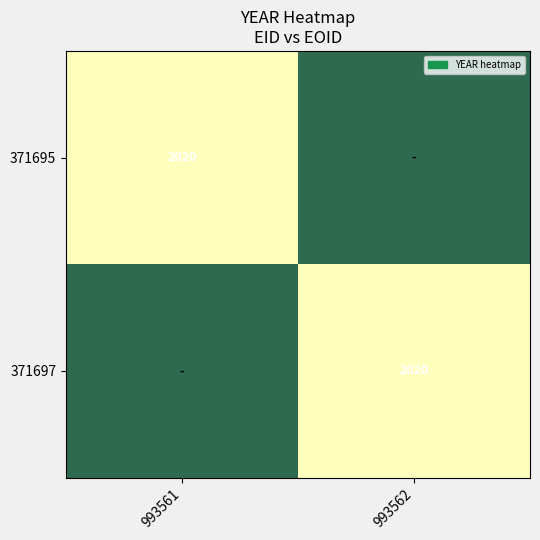

What is the sum of the 371697 values at 371697 and 371695?

2020